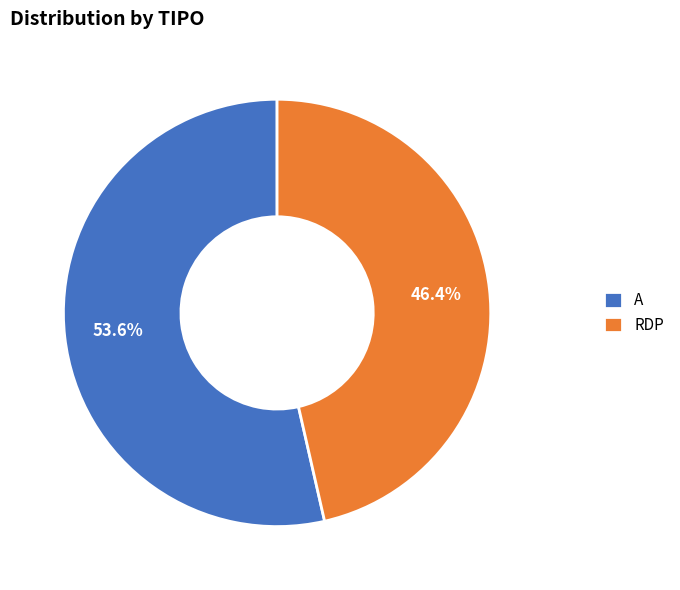

What is the ratio of the value at RDP to the value at A?

0.9